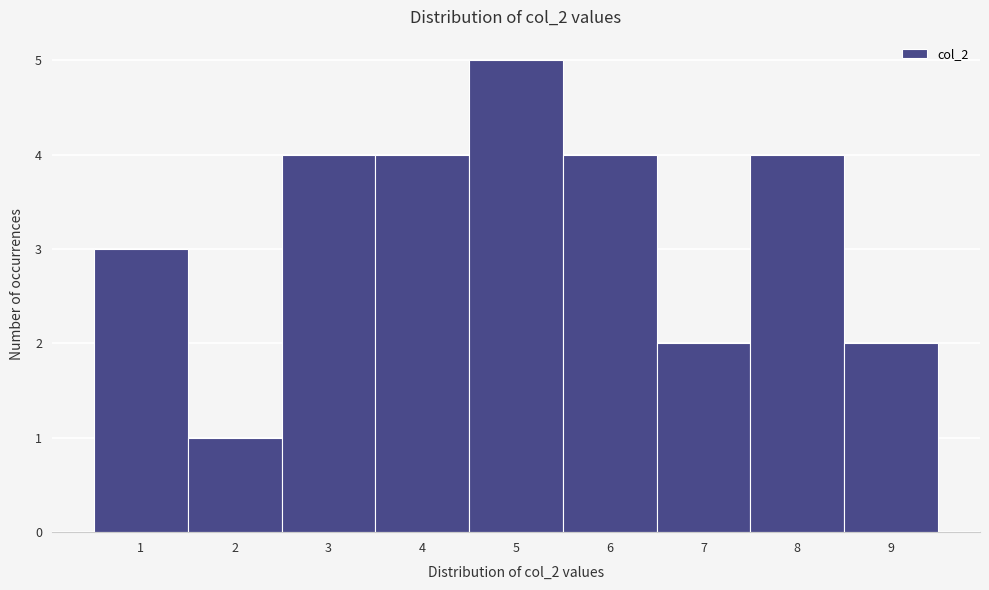

Reading left to right, transcribe this chart: for each bar, give the range it covers on the x-axis and its height. The values are not printed on the chart, so give them approximately, as read against the axis.

0.5 to 1.5: 3
1.5 to 2.5: 1
2.5 to 3.5: 4
3.5 to 4.5: 4
4.5 to 5.5: 5
5.5 to 6.5: 4
6.5 to 7.5: 2
7.5 to 8.5: 4
8.5 to 9.5: 2